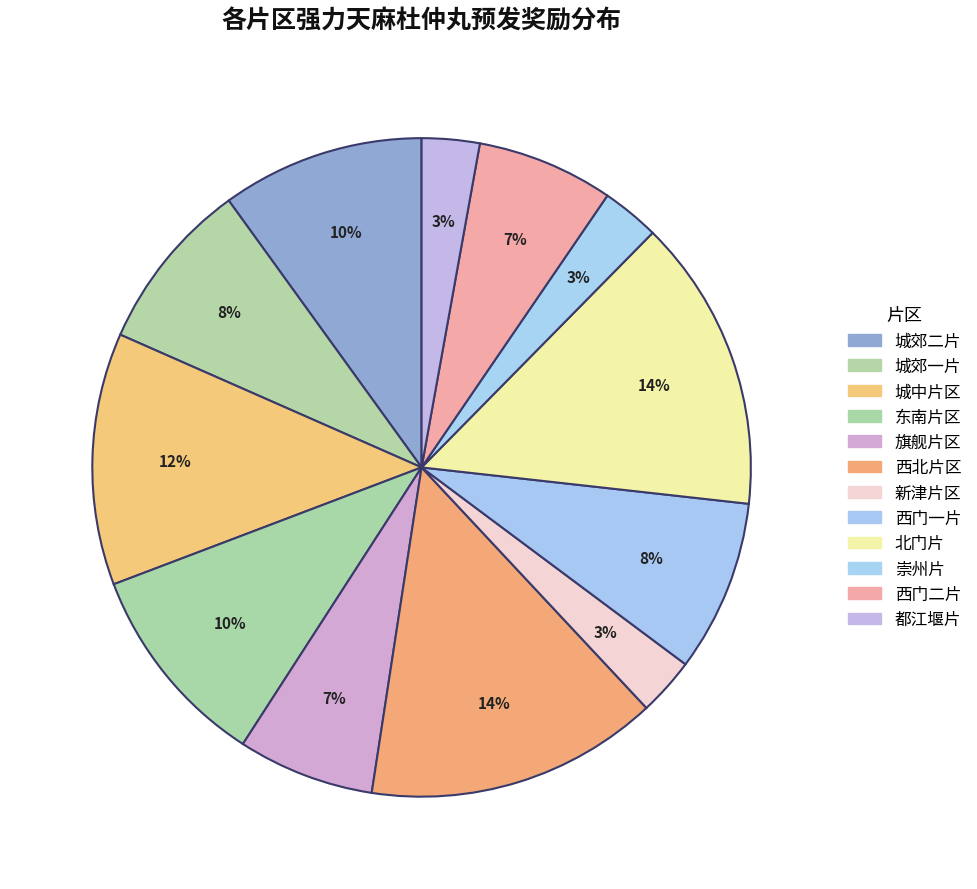

How many slices are in this pie chart?

12